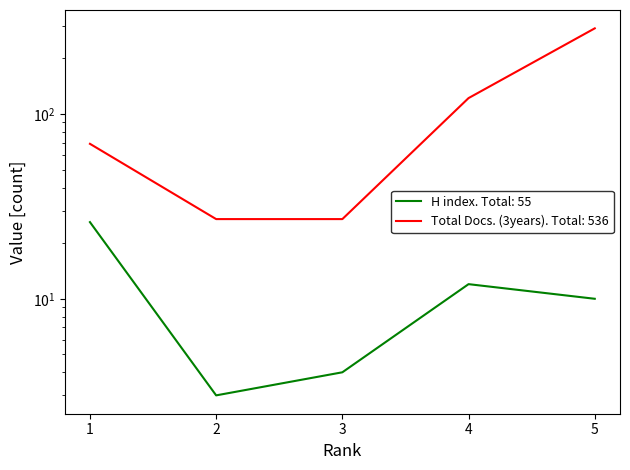

How many lines are shown in the chart?

2